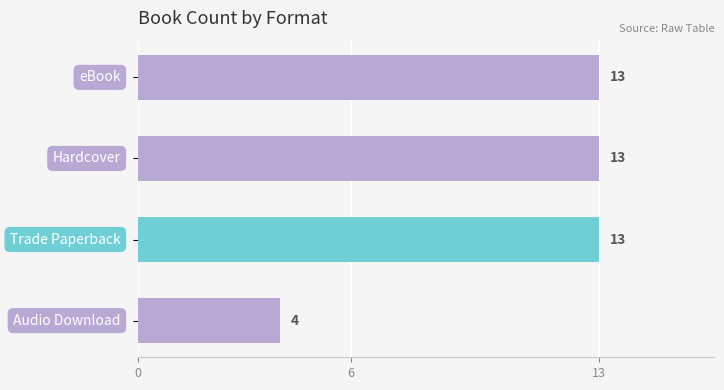

How many values are between 13 and 14?

3